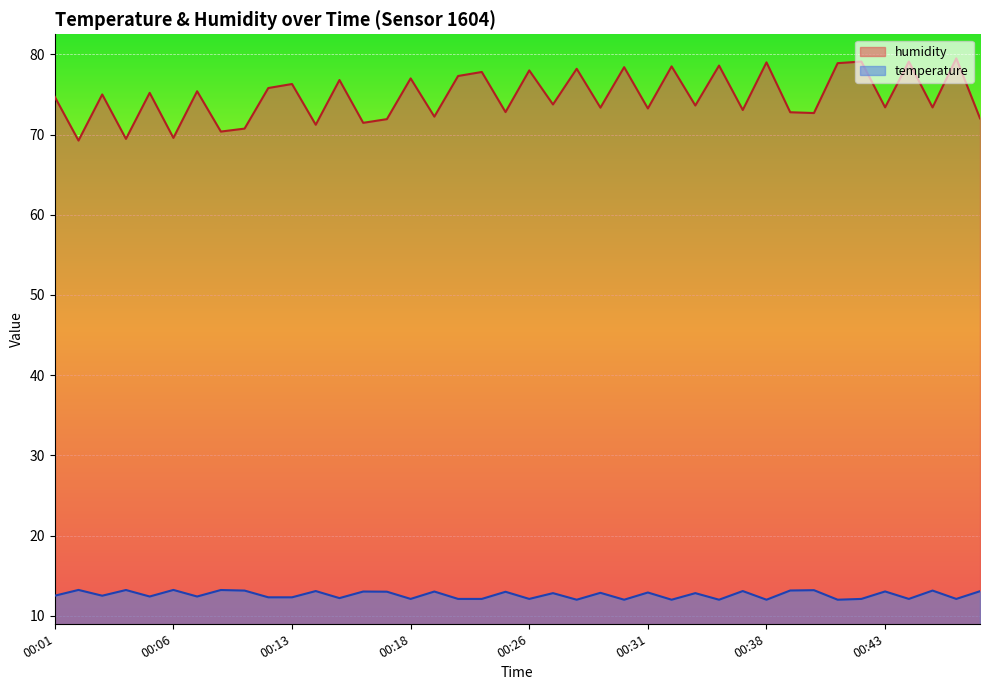

How many lines are shown in the chart?

2